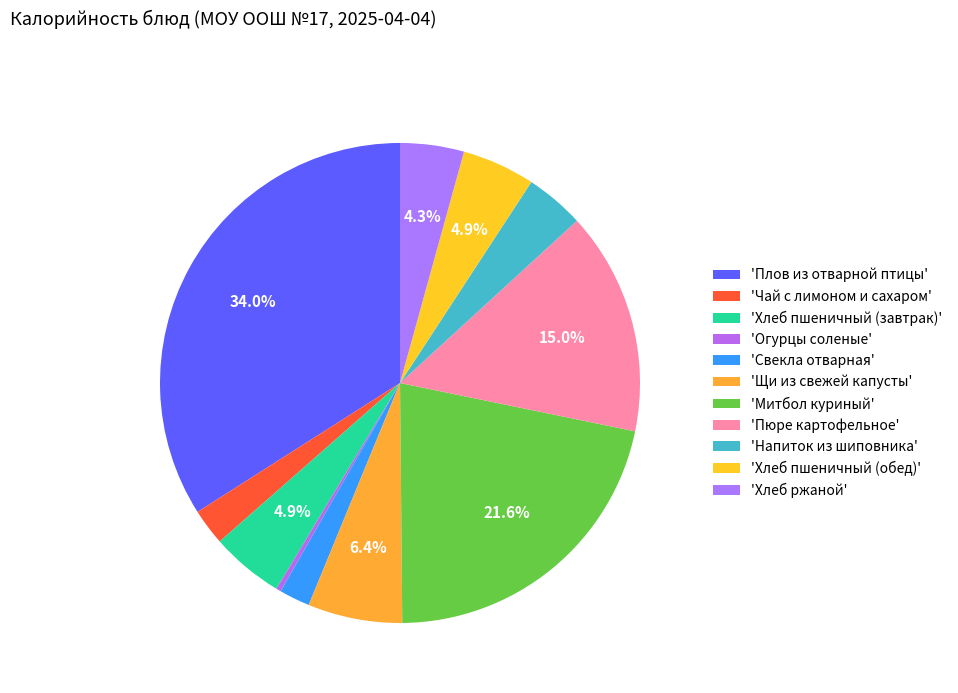

How many segments does this pie chart have?

11